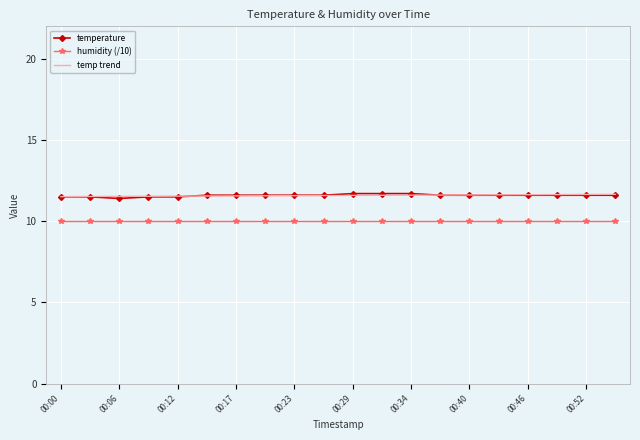

True or false: temp trend and humidity (/10) intersect in this chart.

False